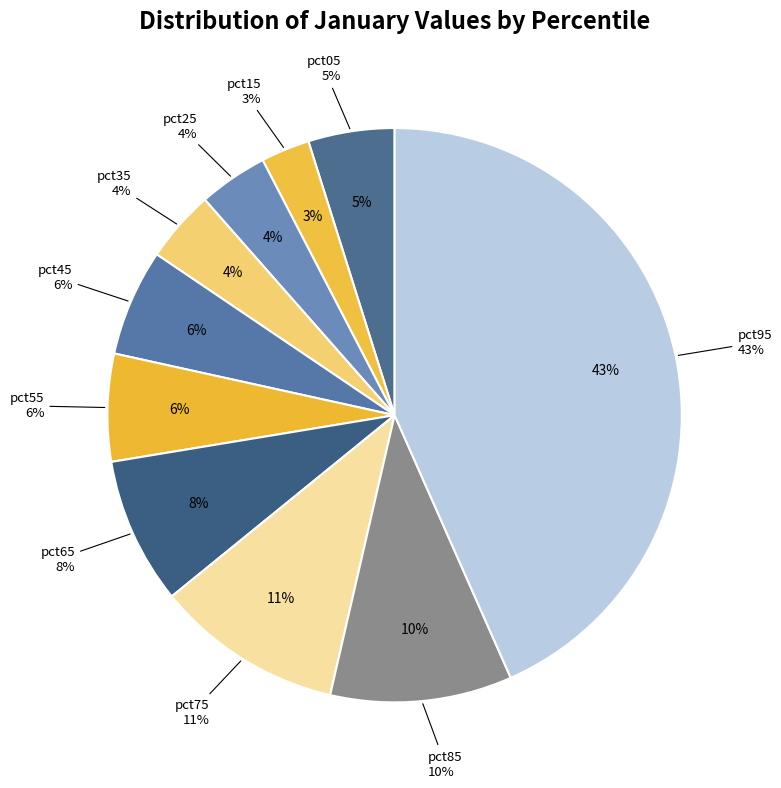

What percentage is the pct75 slice, to the nearest percent?

11%